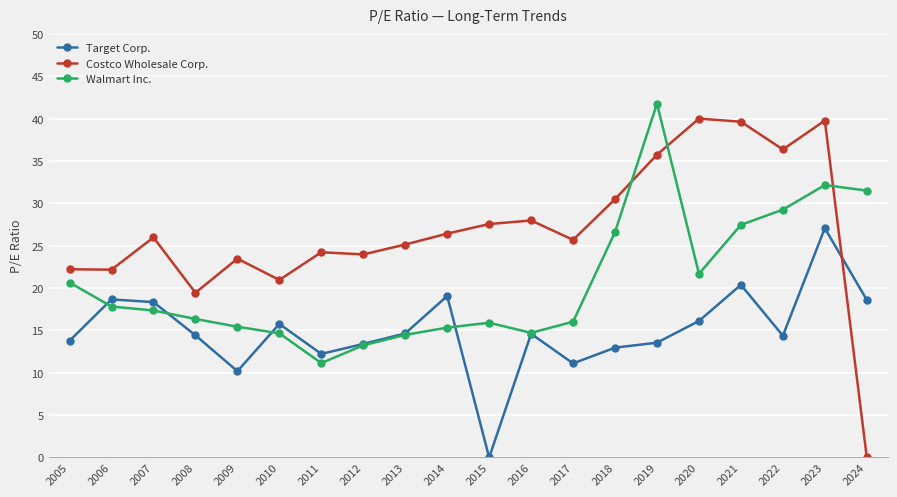

List the series in order of their overall mean, lowest first.

Target Corp., Walmart Inc., Costco Wholesale Corp.